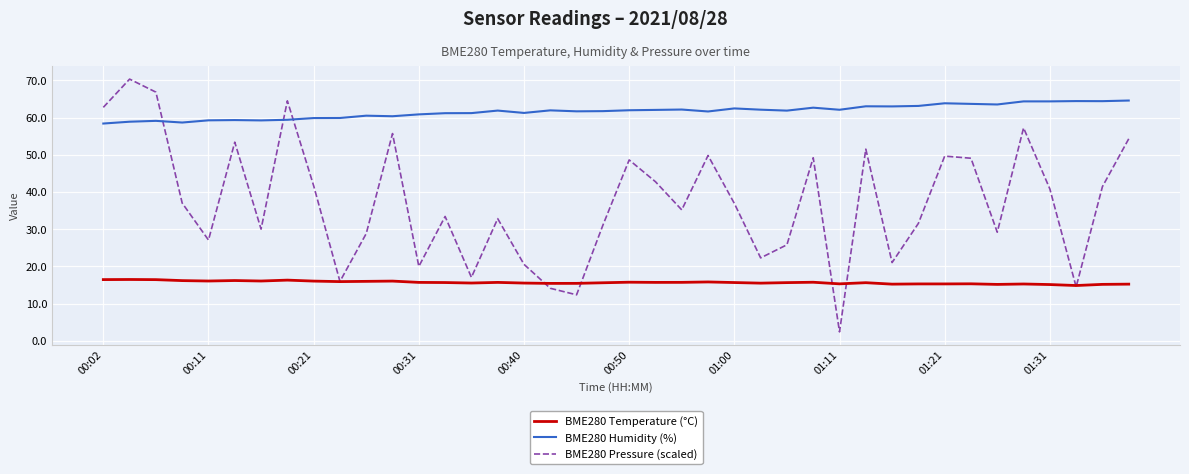

True or false: BME280 Humidity (%) and BME280 Temperature (°C) cross at least once.

False